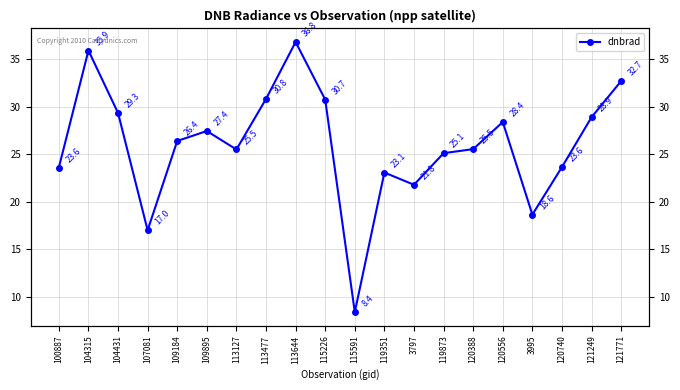

Where is the data nearest to the value 22?

3797